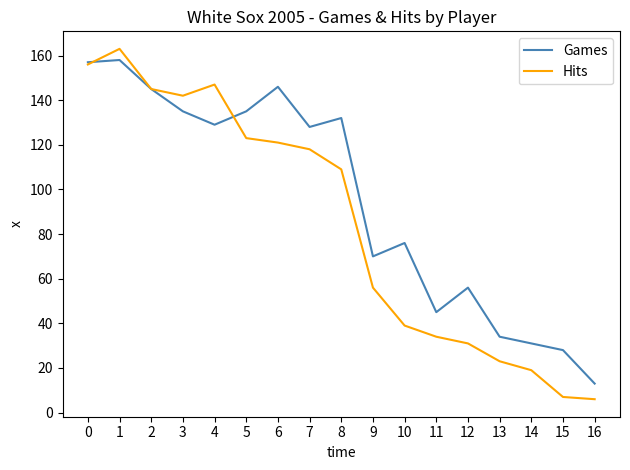

Which series has the largest total across all categories?

Games